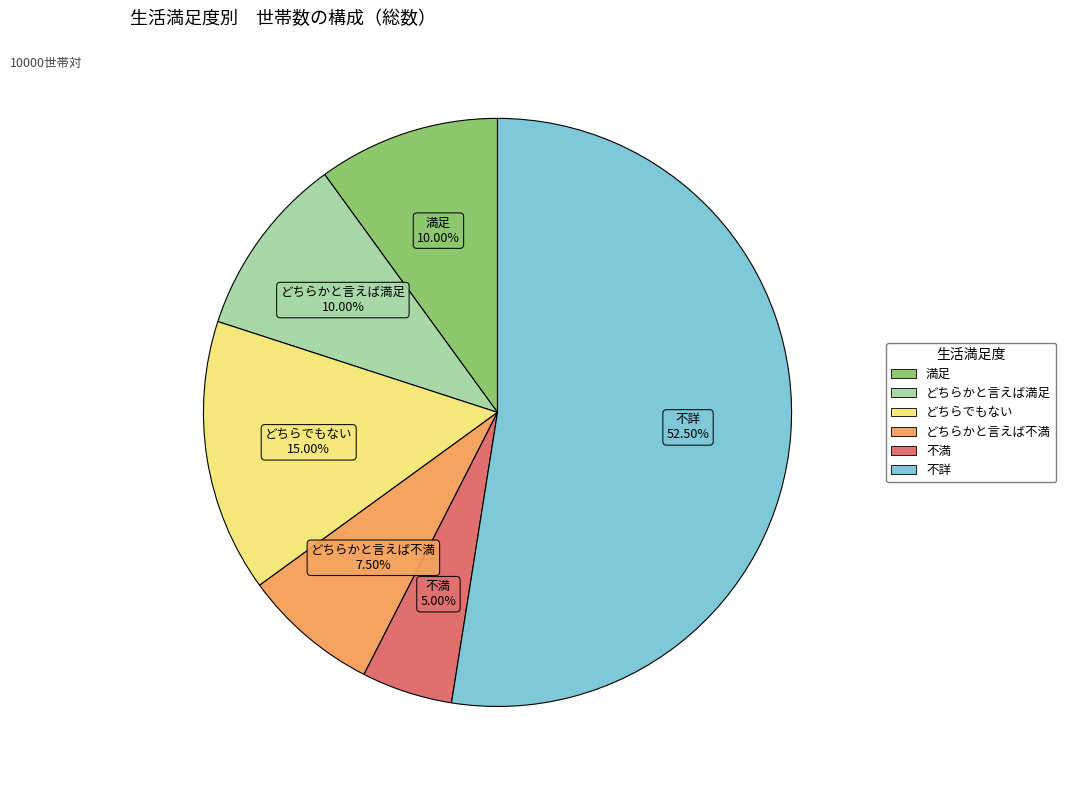

Is there any slice that represents more than half of the pie?

Yes